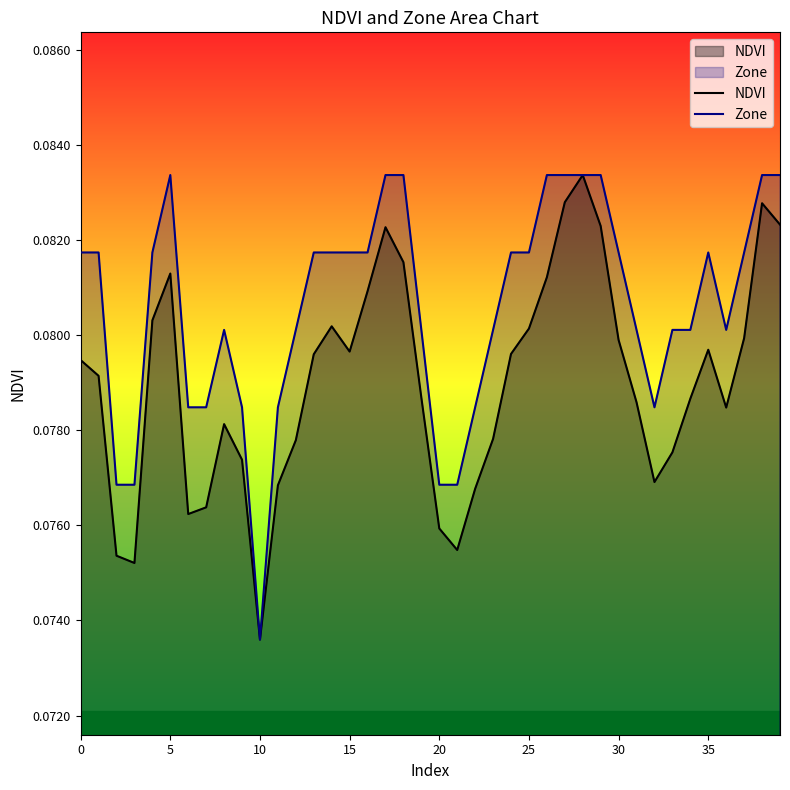

How many lines are shown in the chart?

2